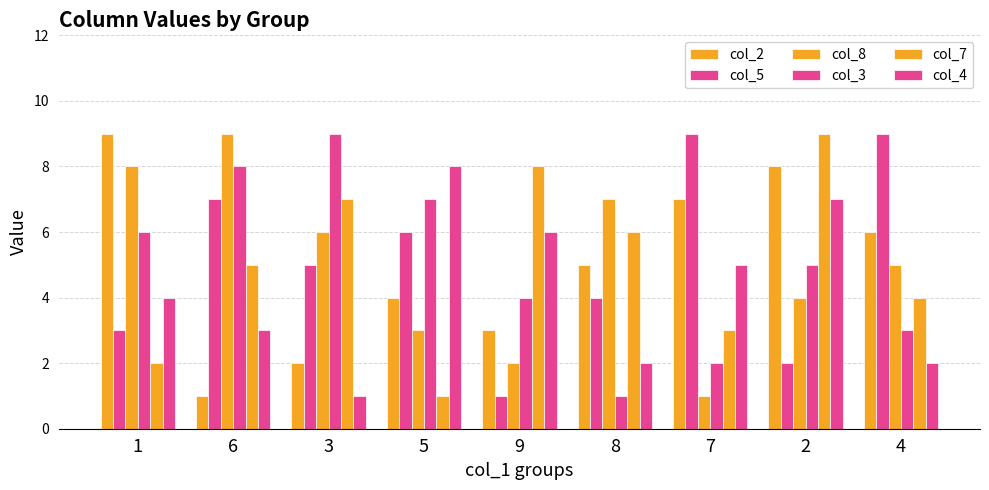

How many distinct data groups are displayed?

6